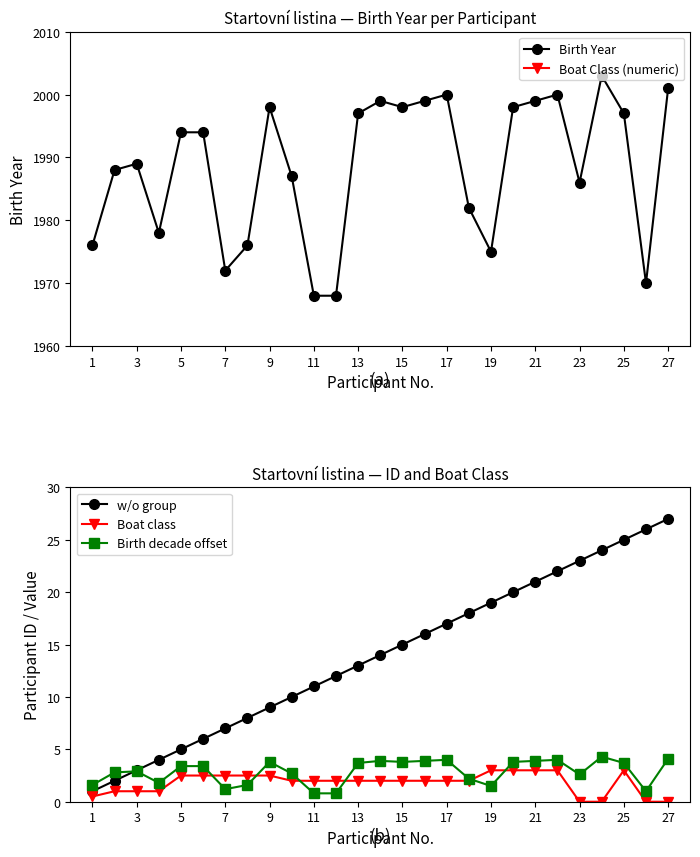

Which series has the largest range (max minus min)?

Birth Year